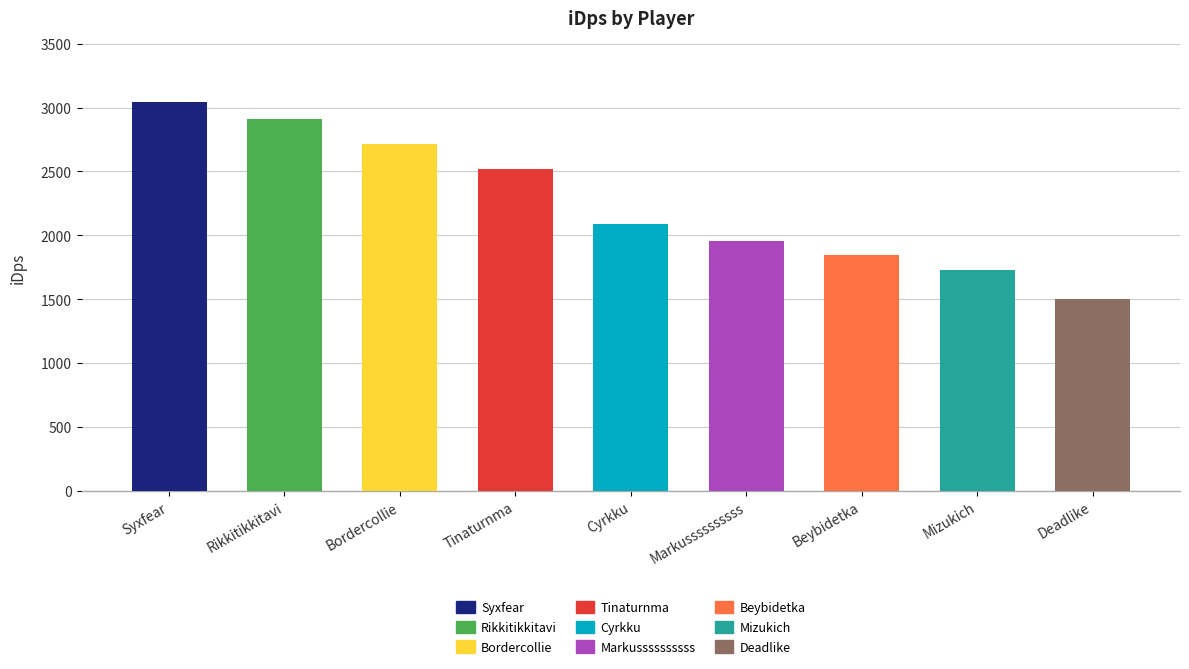

What is the difference between the maximum and second lowest values?

1319.2